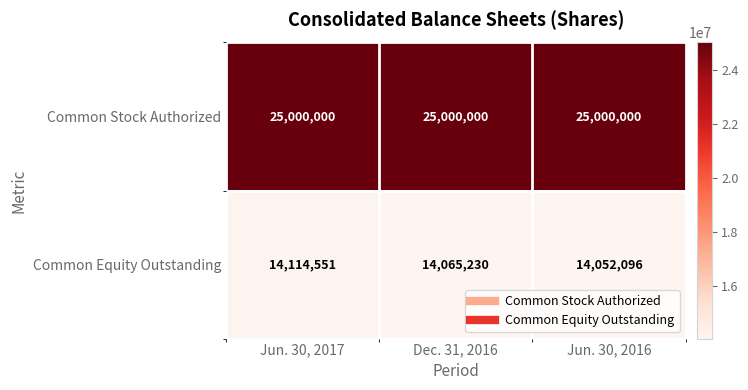

Reading left to right, what are all the values shown in this chart?

Common Stock Authorized: 25000000	25000000	25000000
Common Equity Outstanding: 14114551	14065230	14052096